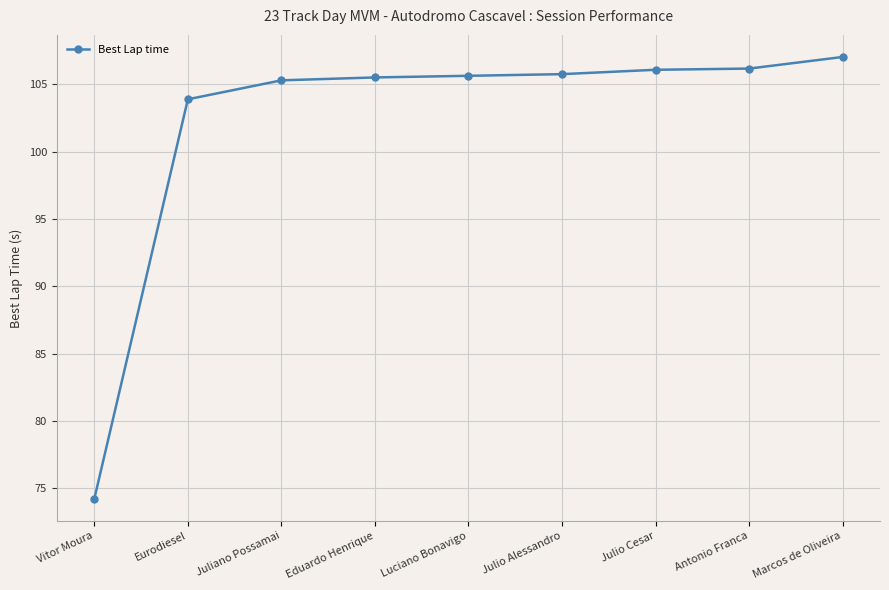

True or false: the data shows 106.2 at Antonio Franca.

True